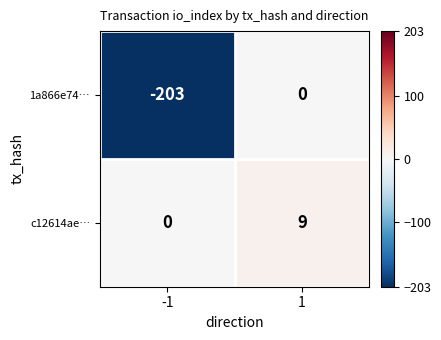

Reading right to left, list all the values displayed in this chart.

1a866e74…: 1=0	-1=-203
c12614ae…: 1=9	-1=0